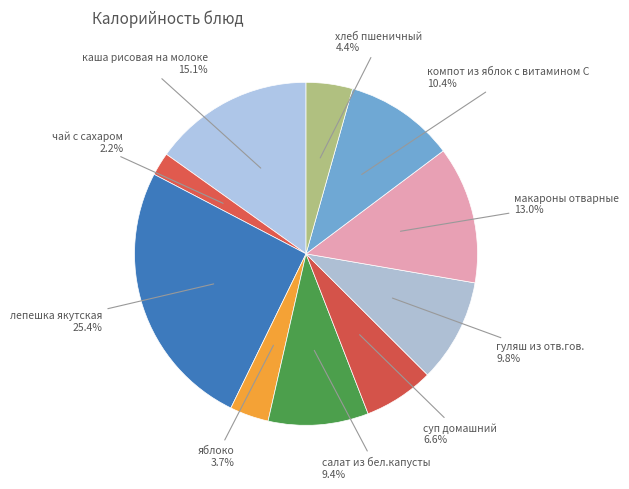

Which slice is the smallest?

чай с сахаром